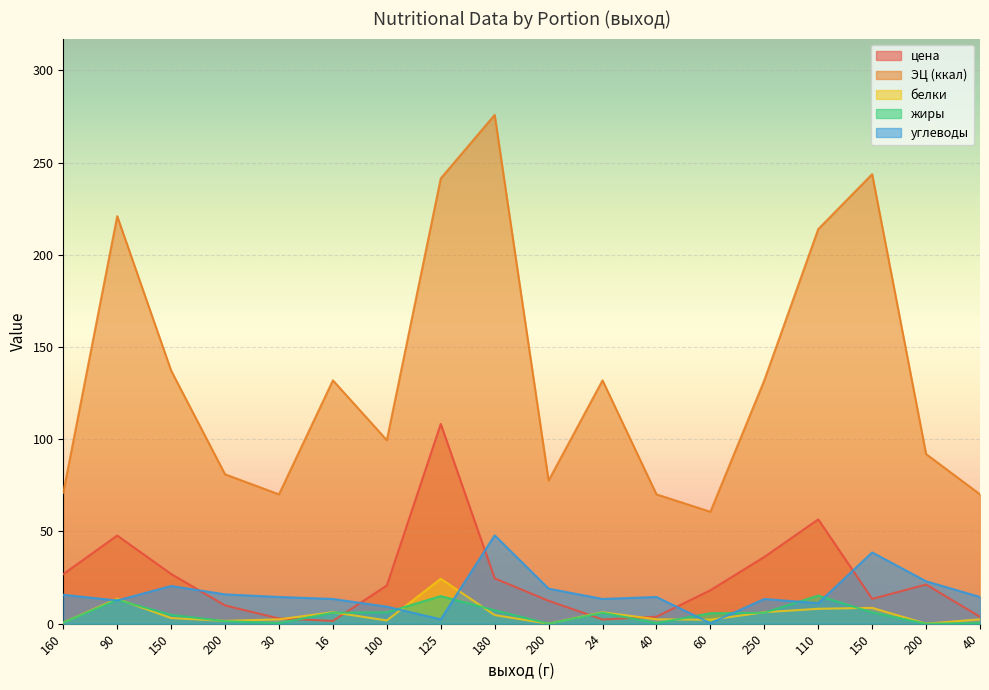

Reading left to right, extract all data points from this chart.

цена: 160=26.9	90=47.8	150=26.9	200=9.9	30=2.8	16=1.5	100=20.7	125=108.4	180=24.6	200=12.4	24=2.3	40=3.8	60=18.1	250=36.2	110=56.6	150=13.4	200=21.2	40=3.8
ЭЦ (ккал): 160=71.0	90=221.0	150=137.2	200=81.0	30=70.1	16=132.0	100=99.5	125=241.5	180=275.9	200=77.6	24=132.0	40=70.1	60=60.7	250=132.0	110=214.0	150=243.8	200=92.0	40=70.1
белки: 160=0.6	90=13.5	150=3.1	200=1.5	30=2.4	16=6.2	100=1.8	125=24.4	180=4.7	200=0.0	24=6.2	40=2.4	60=2.2	250=6.2	110=8.1	150=8.6	200=0.0	40=2.4
жиры: 160=0.6	90=12.9	150=4.8	200=1.4	30=0.3	16=5.9	100=6.2	125=15.0	180=7.3	200=0.0	24=5.9	40=0.3	60=5.7	250=5.9	110=15.2	150=6.1	200=0.0	40=0.3
углеводы: 160=15.7	90=12.6	150=20.4	200=15.9	30=14.5	16=13.4	100=9.2	125=2.4	180=47.9	200=19.0	24=13.4	40=14.5	60=0.3	250=13.4	110=11.1	150=38.6	200=23.0	40=14.5